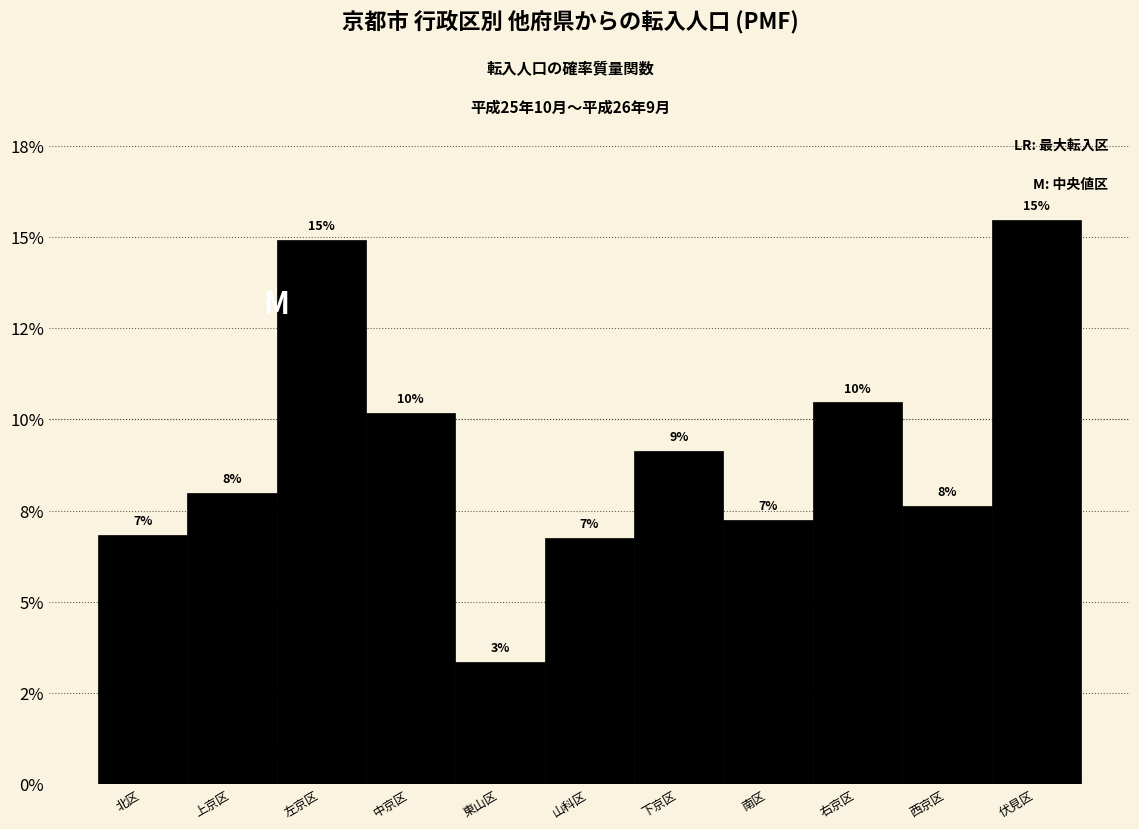

Are the bars horizontal?

No